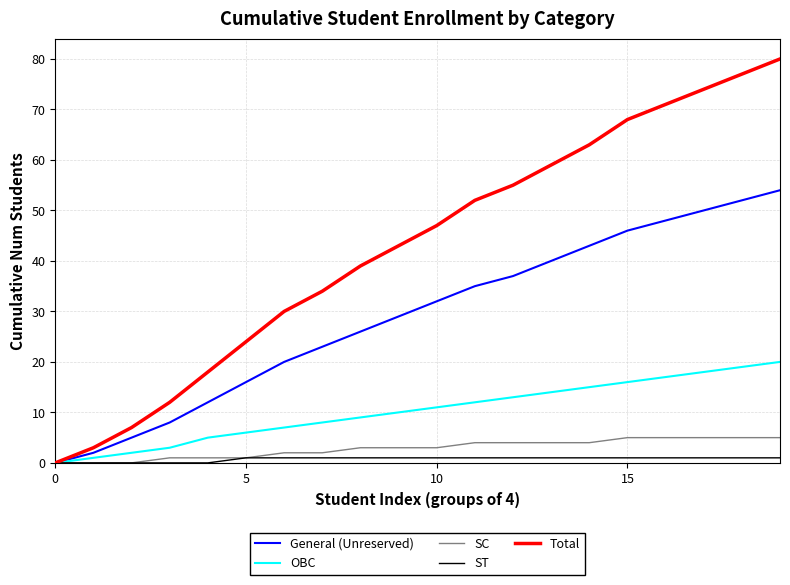

What is the average value of the ST series?

1